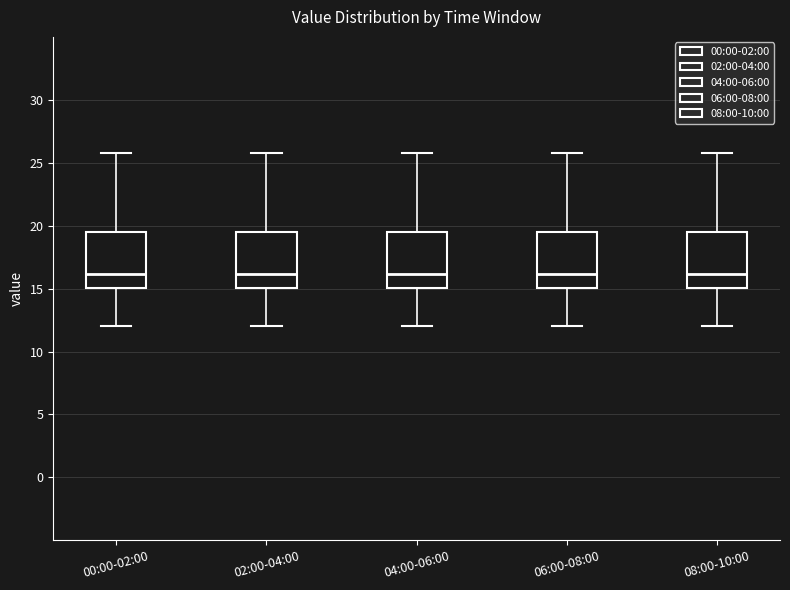

Where does the upper whisker of the box for 02:00-04:00 end on the y-axis? The values are not printed on the chart, so give them approximately, as read against the axis.

26.0